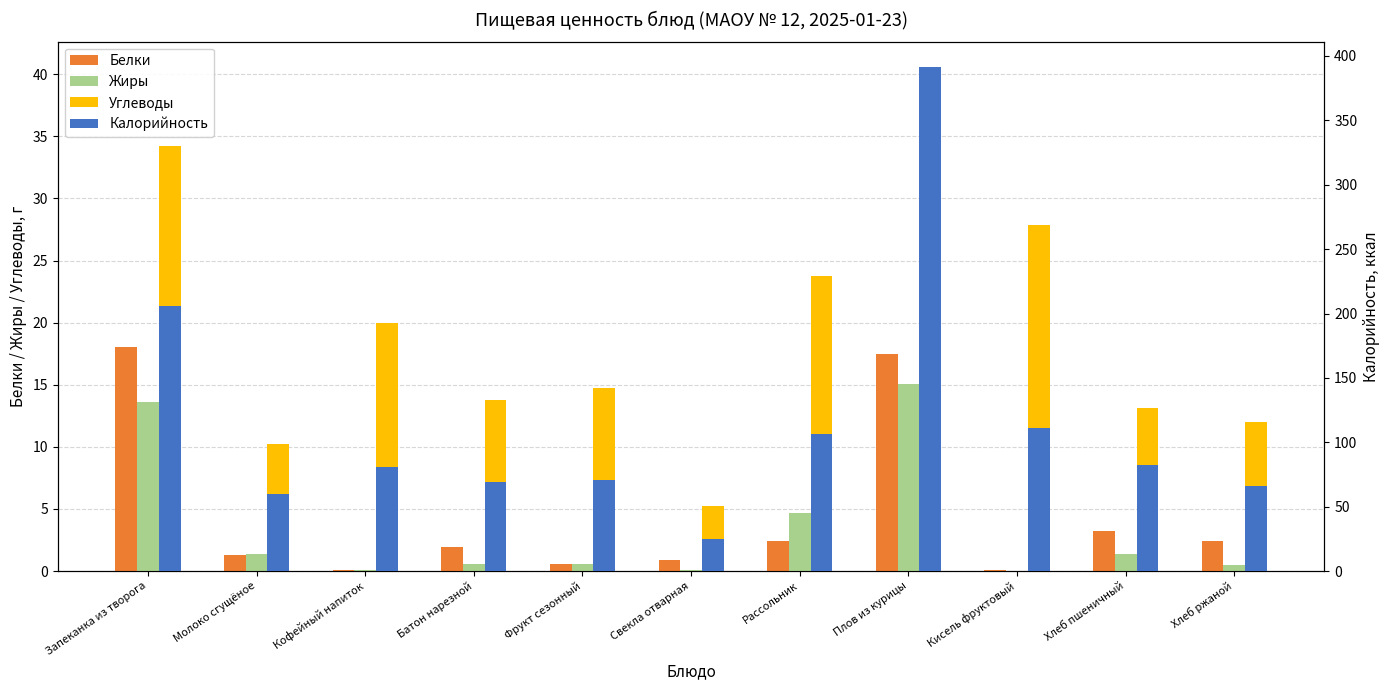

How many bars are there in total?

44